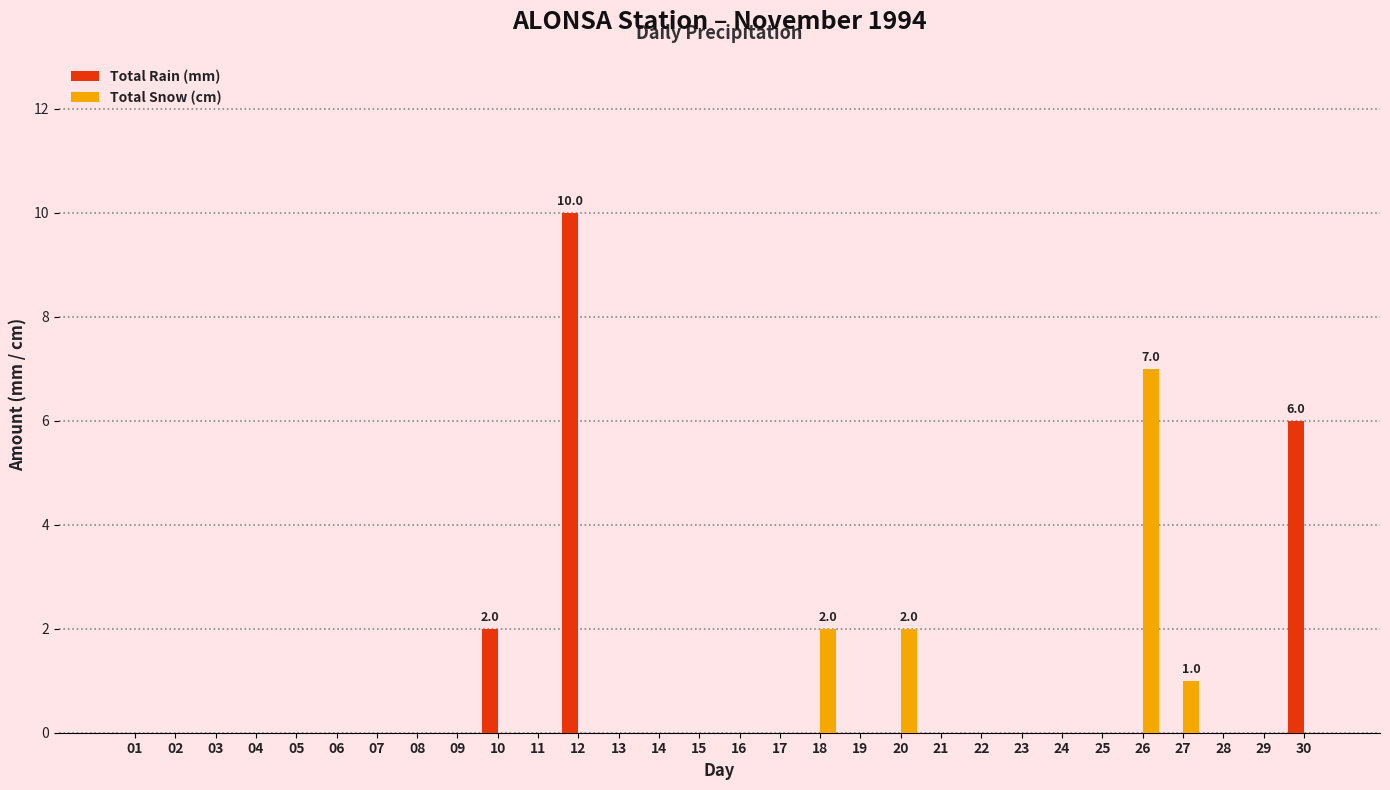

At which category is the sum across all series the highest?

12